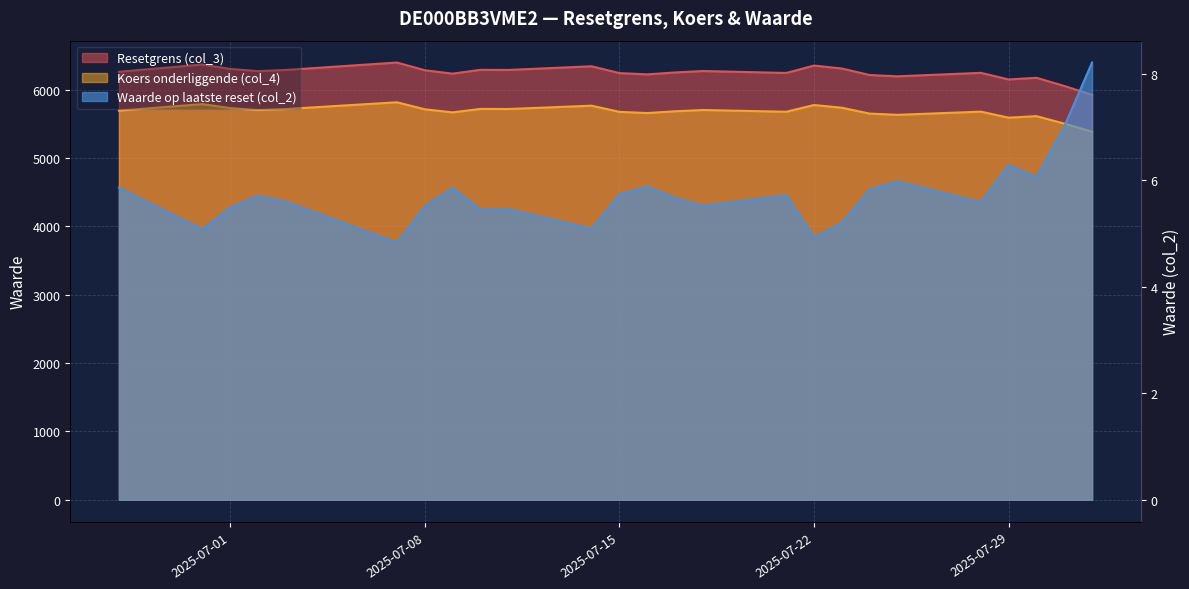

How many series are shown in this chart?

3